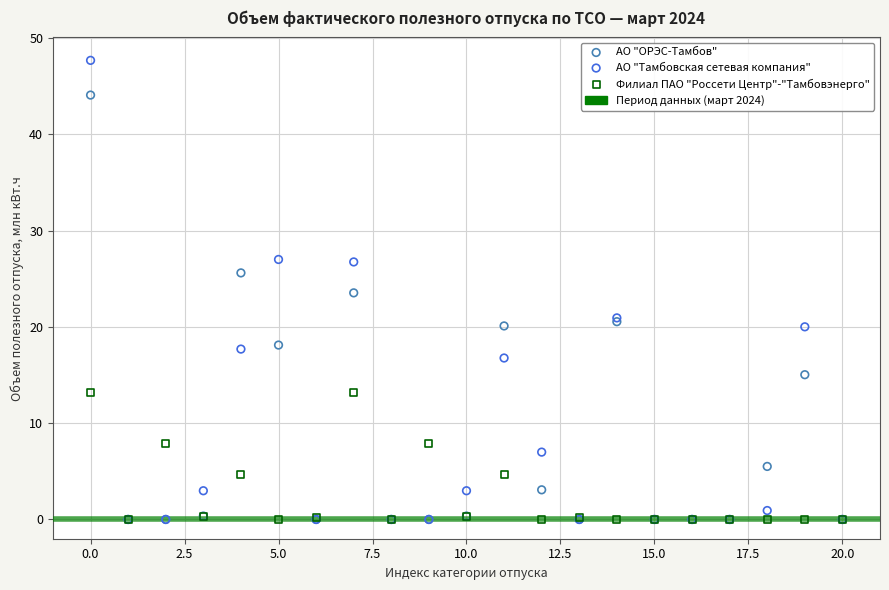

In the АО "Тамбовская сетевая компания" series, what Y value is closest to 23?

20.9